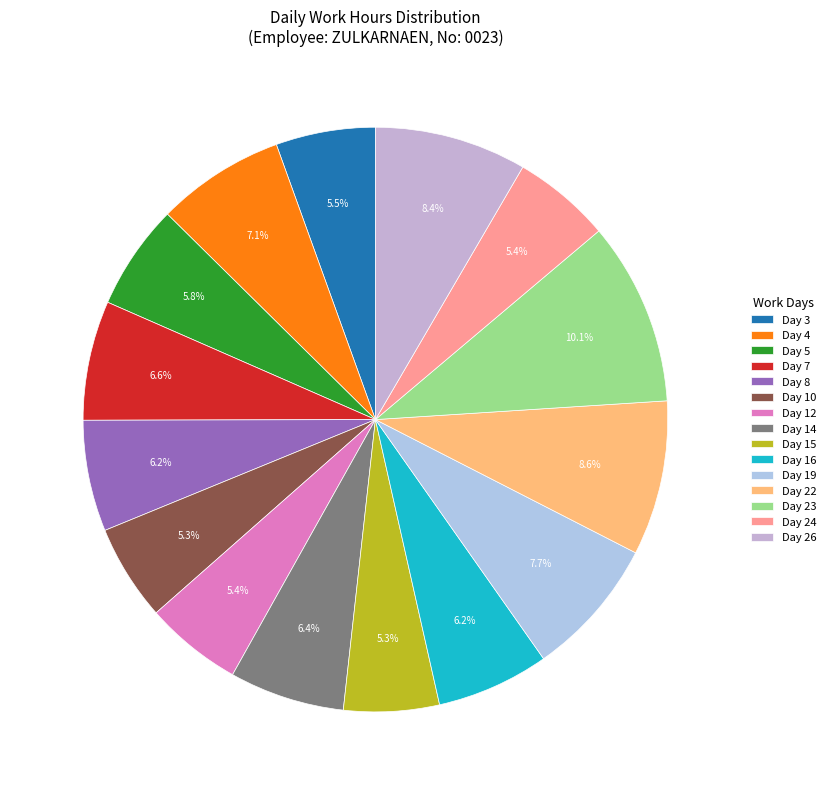

How many segments does this pie chart have?

15